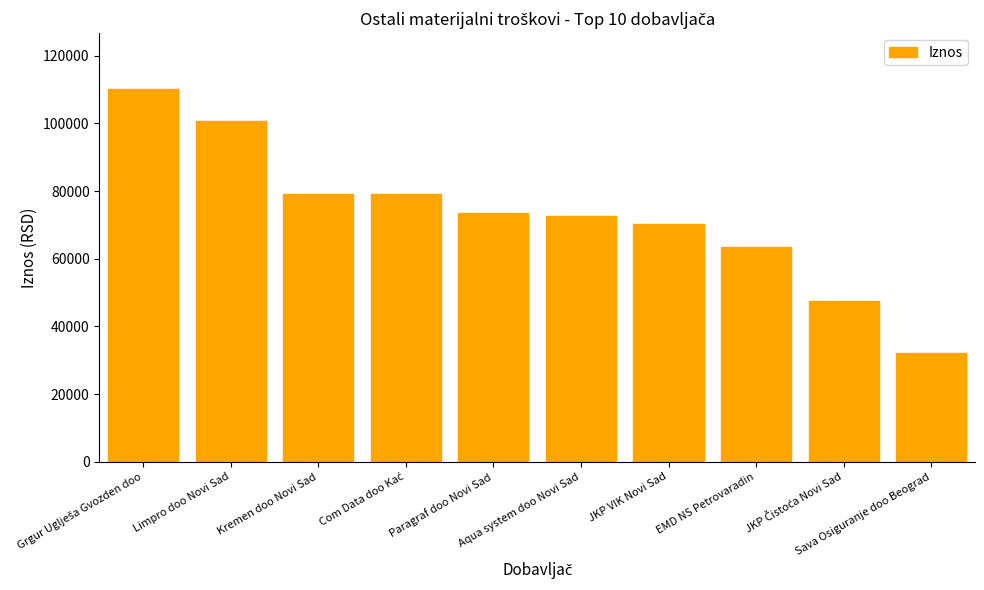

What is the difference between the maximum and minimum values?

77817.3